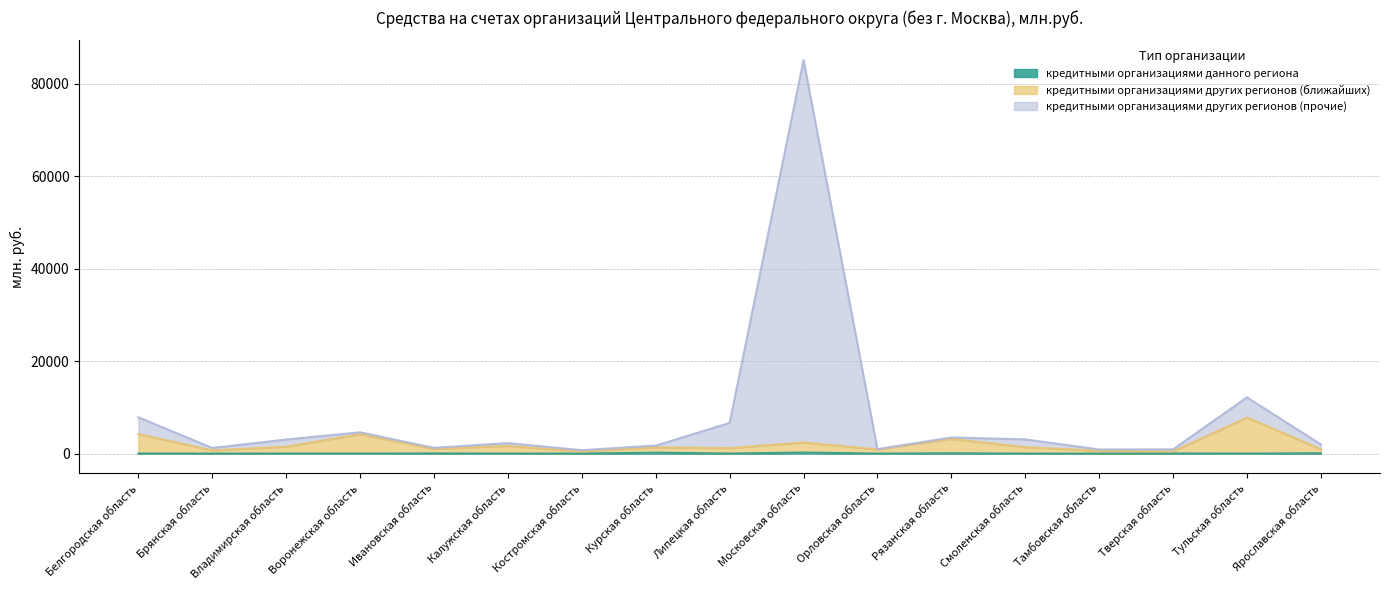

What position from the right is Рязанская область?

6